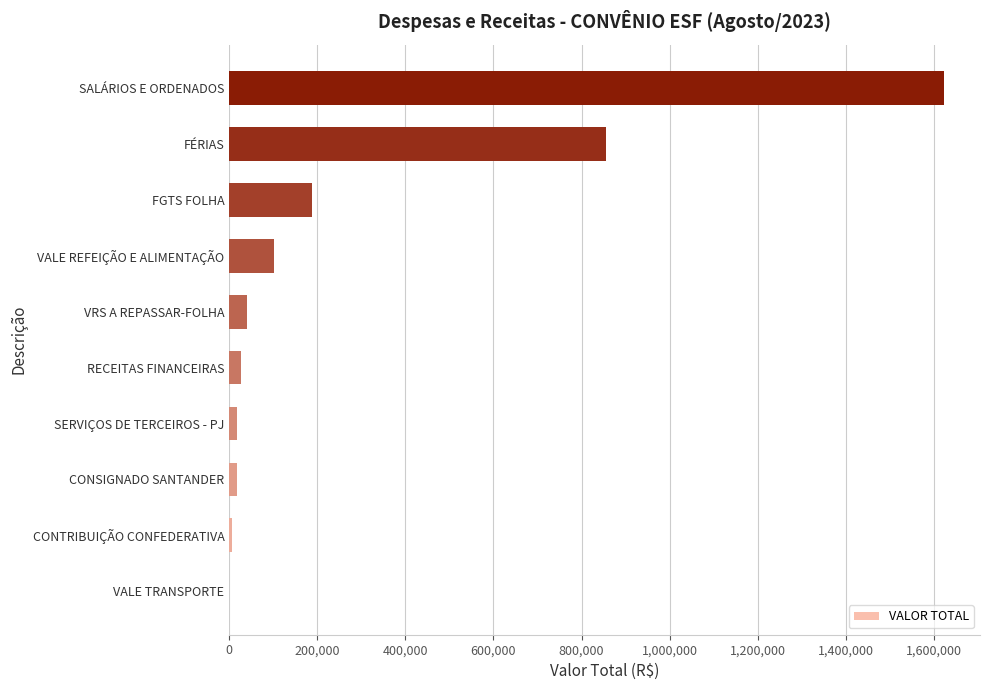

How many data points does each series have?

10